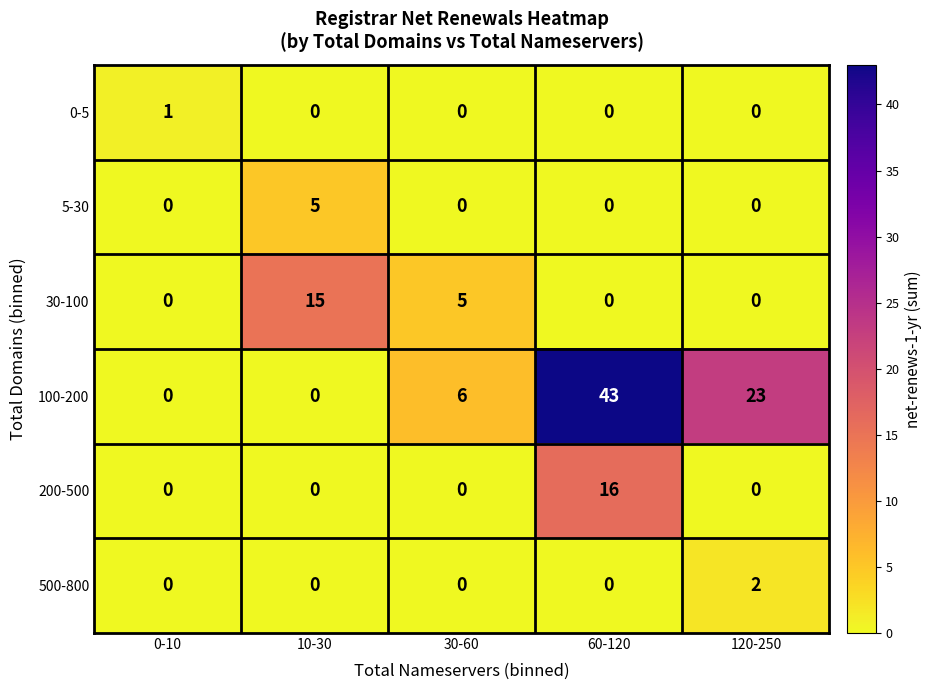

How many 30-100 values are between 0 and 5?

4